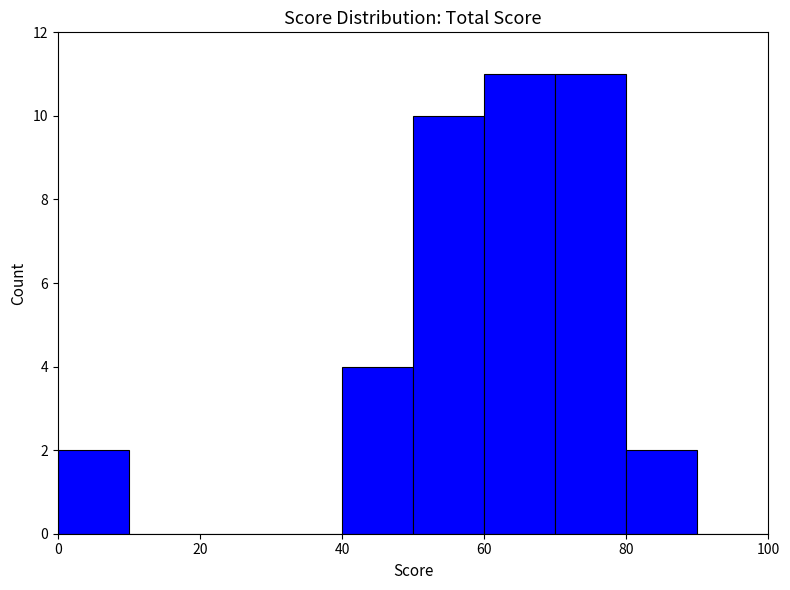

What is the maximum value shown in the chart?

11